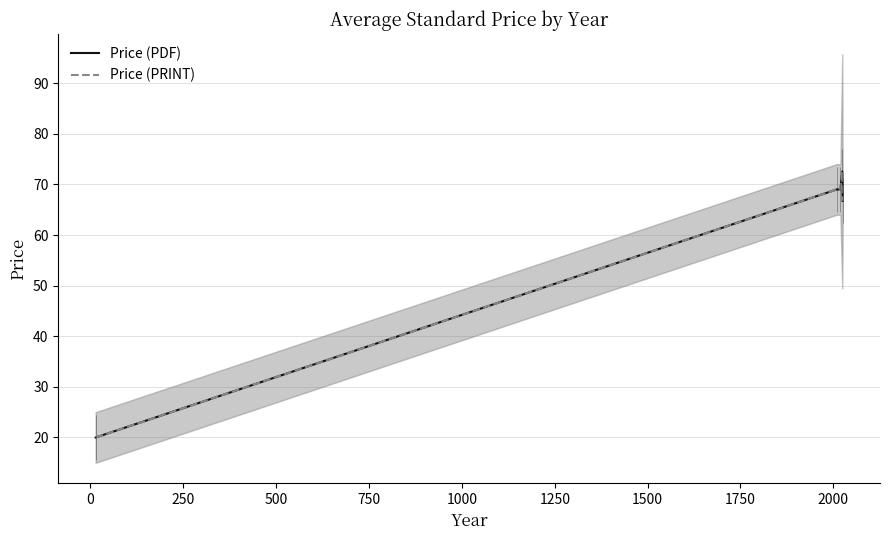

How many series are shown in this chart?

2